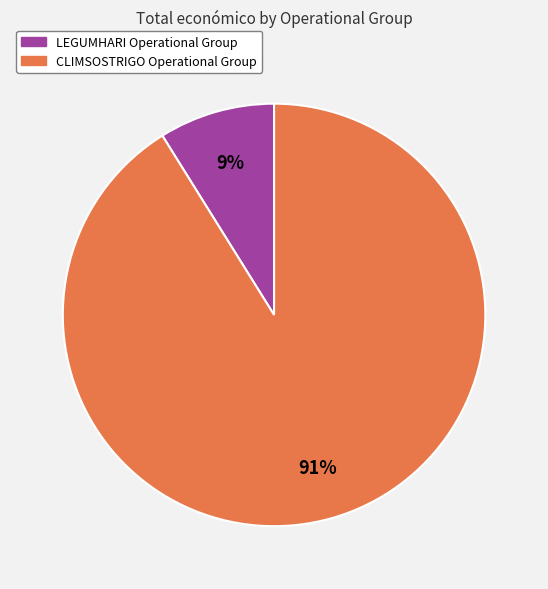

Which has a higher value, LEGUMHARI Operational Group or CLIMSOSTRIGO Operational Group?

CLIMSOSTRIGO Operational Group